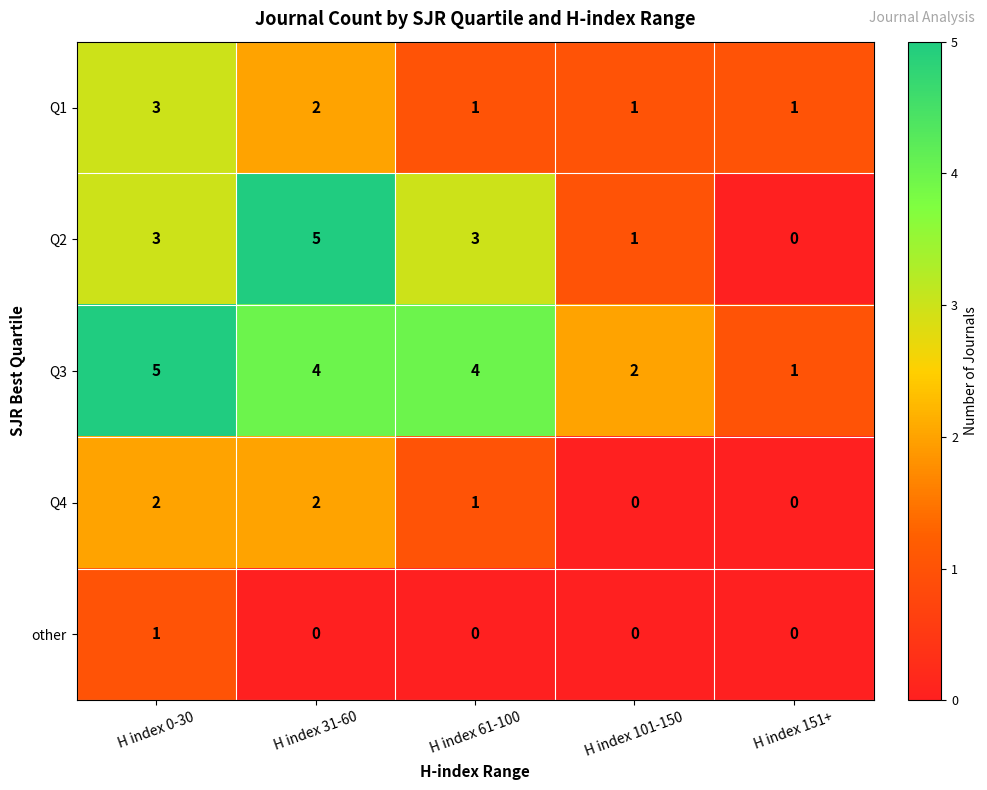

What is the highest value of the Q3 series?

5